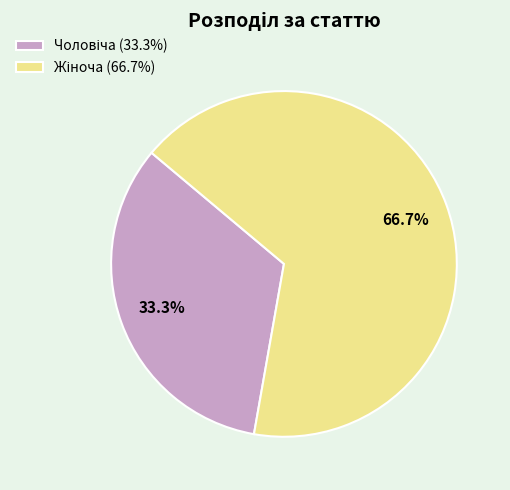

Does any single category account for the majority?

Yes